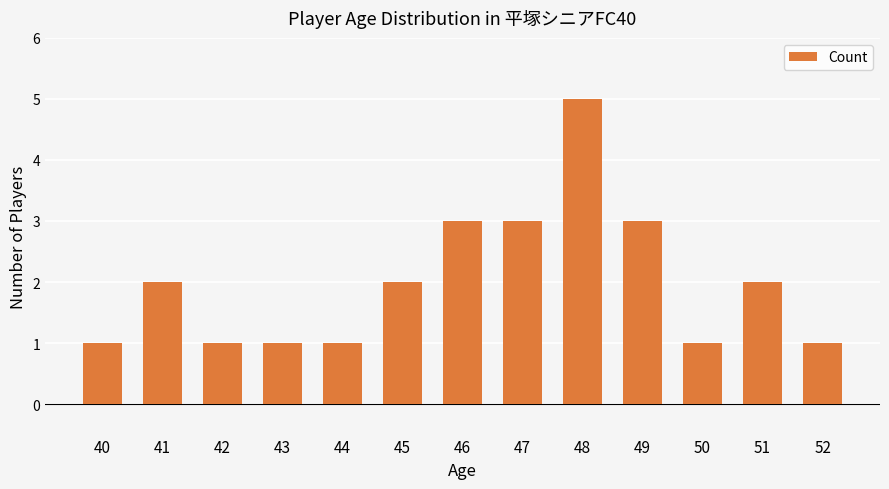

Reading right to left, transcribe all the data shown in this chart.

1	2	1	3	5	3	3	2	1	1	1	2	1